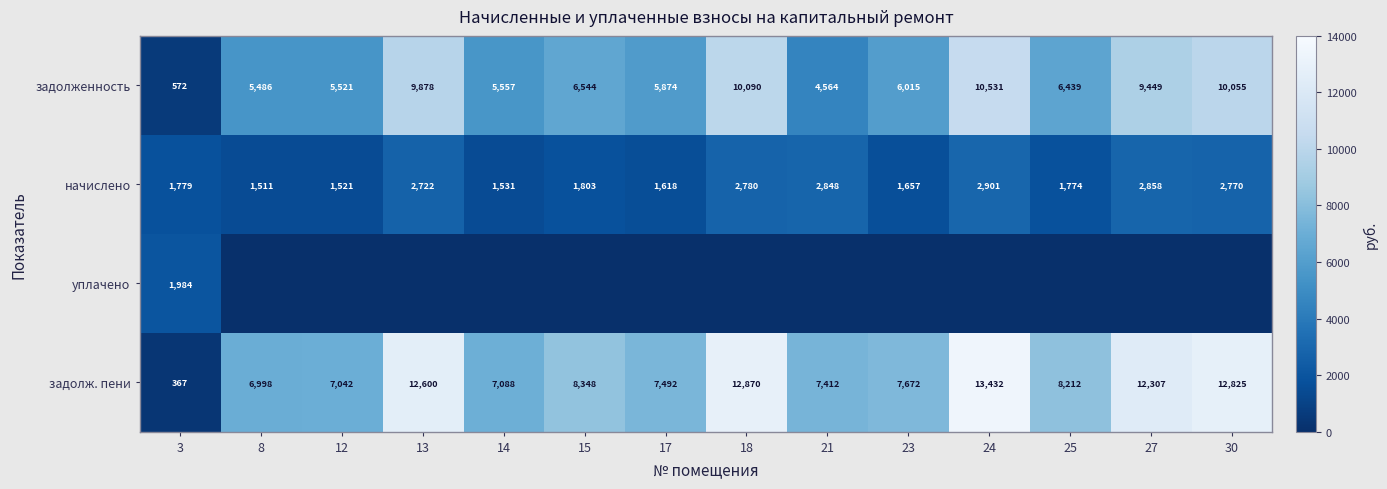

What is the sum of all начислено values?

30073